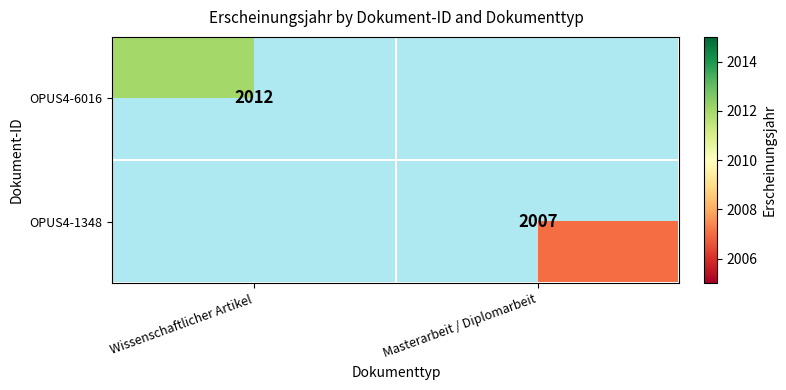

Is it true that OPUS4-1348 equals 2635 at Masterarbeit / Diplomarbeit?

False